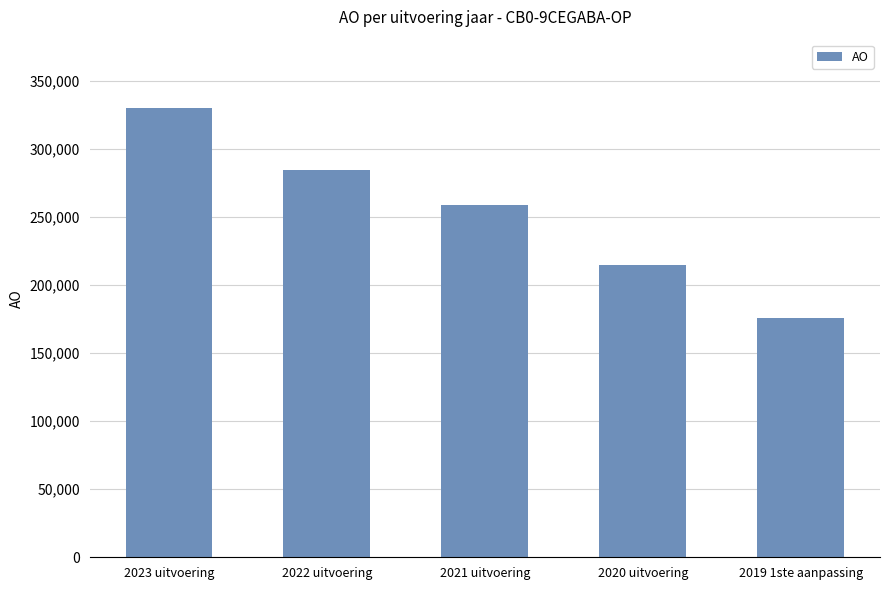

How many bars are there in total?

5